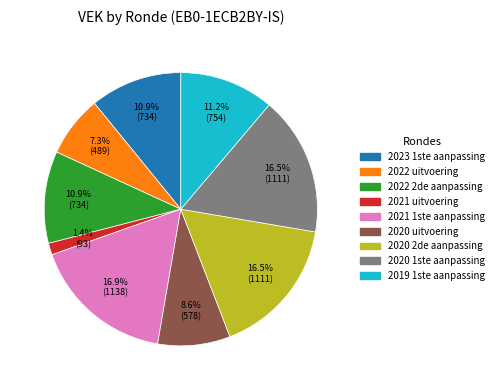

Approximately how many times larger is the value at 2022 2de aanpassing compared to 2020 2de aanpassing?

0.7